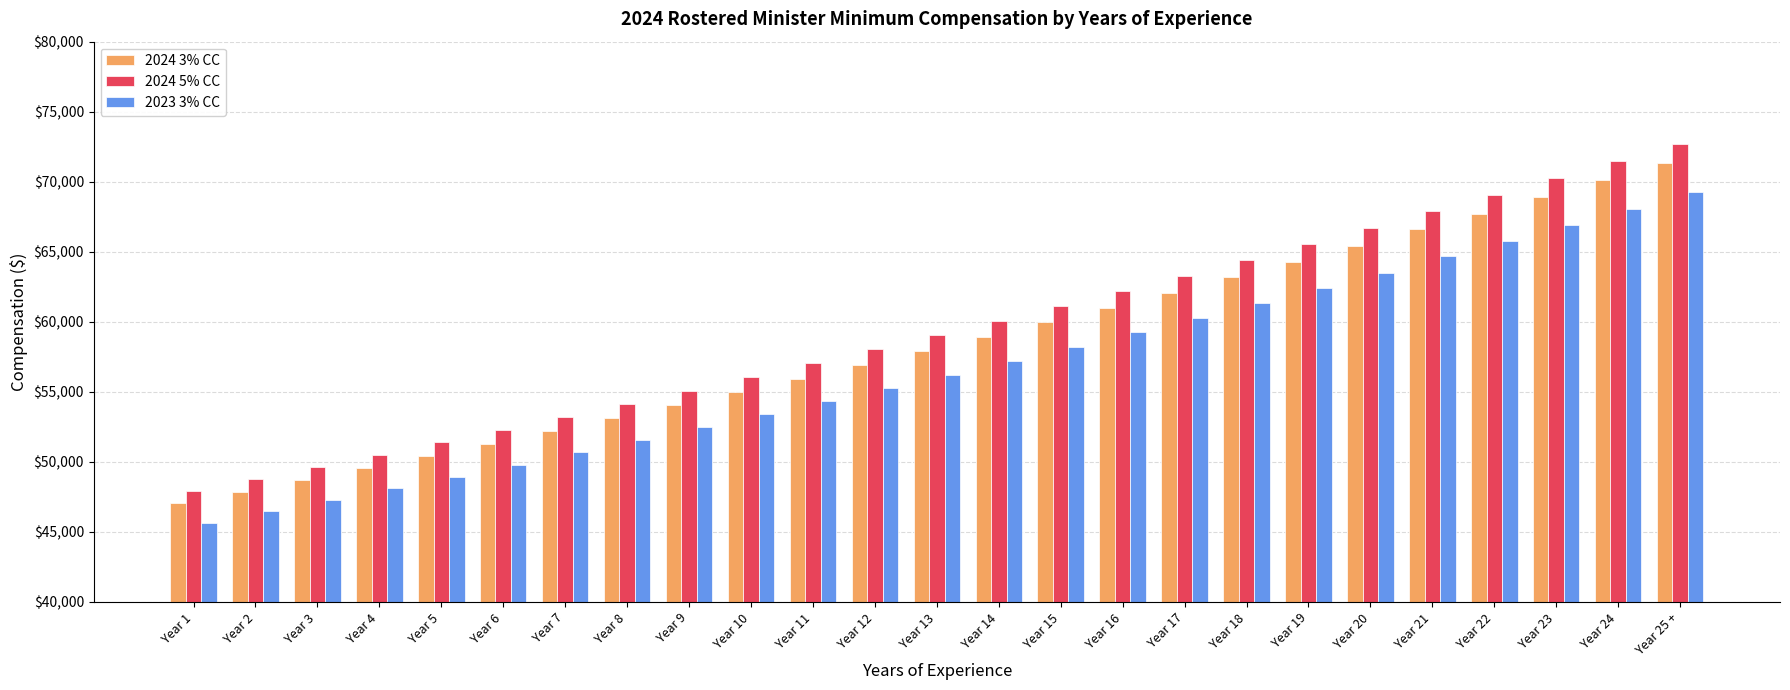

At Year 17, list the series in order from largest to smallest.

2024 5% CC, 2024 3% CC, 2023 3% CC